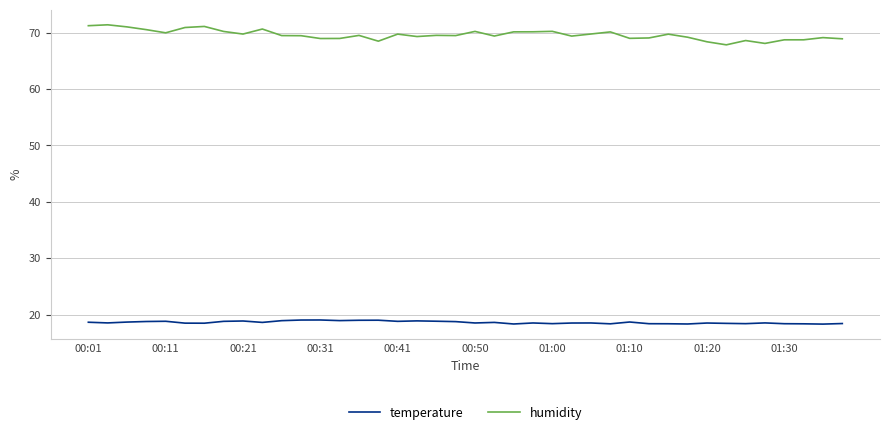

What is the difference between the second highest and second lowest values in the humidity series?

3.1